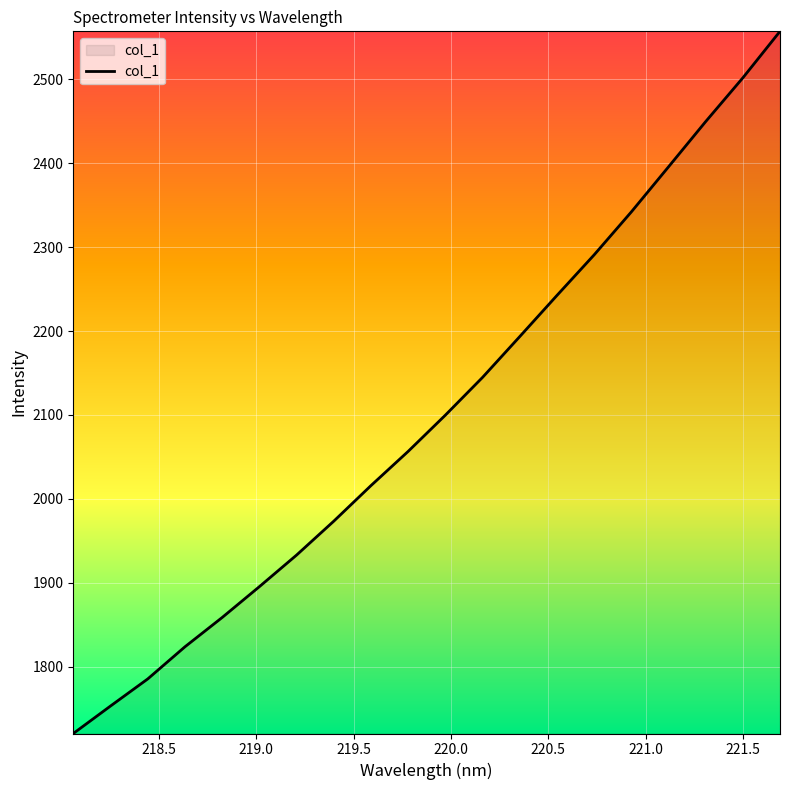

What is the minimum value shown in the chart?

1720.5